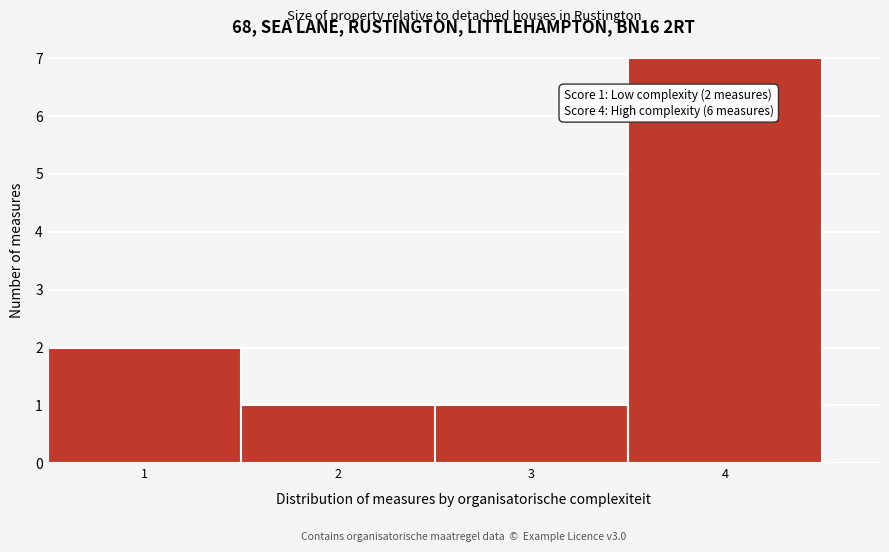

Over which range of the x-axis is the bar tallest?

3.5 to 4.5